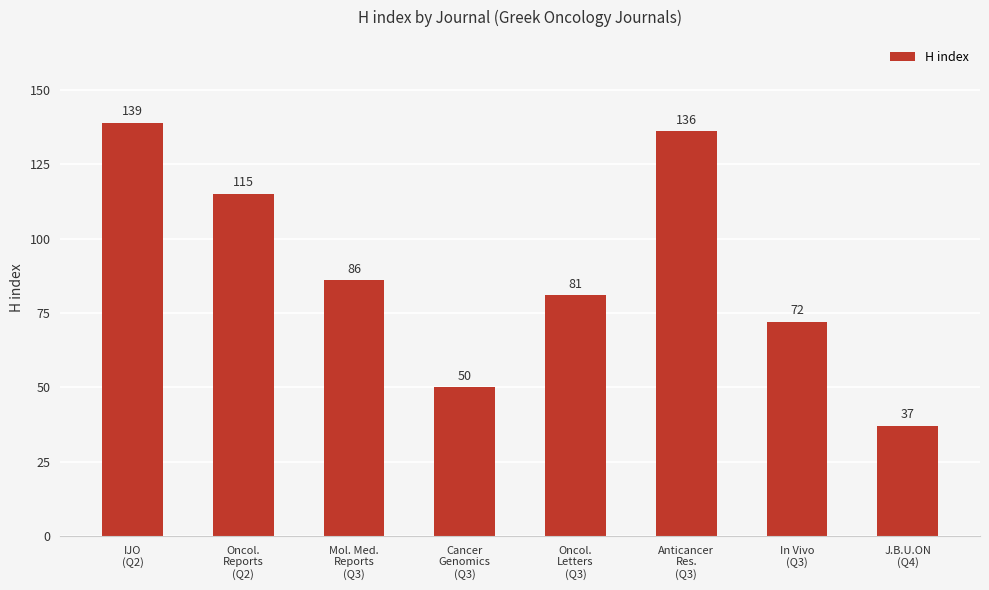

What is the change in value from Oncol.
Reports
(Q2) to Anticancer
Res.
(Q3)?

+21